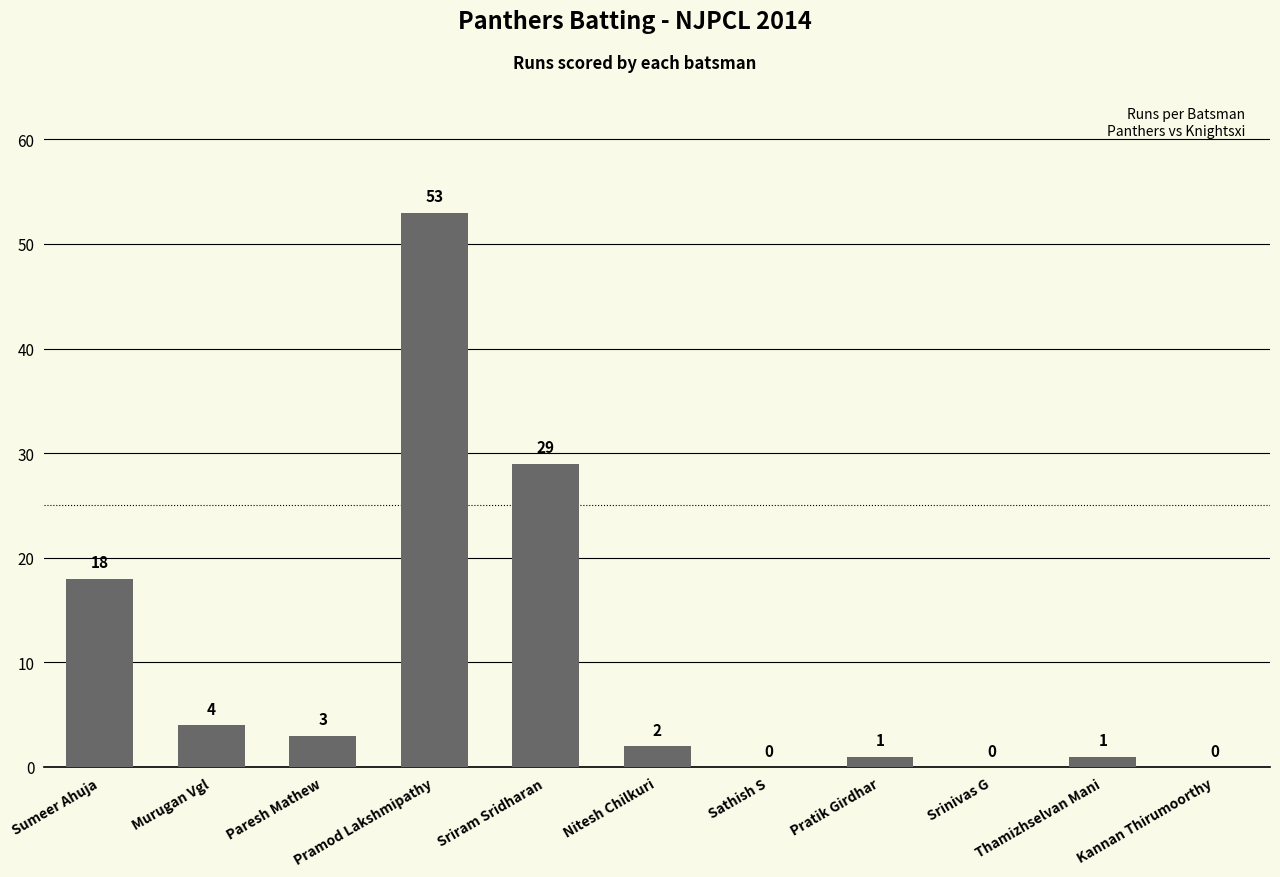

What is the sum of the values at Pramod Lakshmipathy and Srinivas G?

53